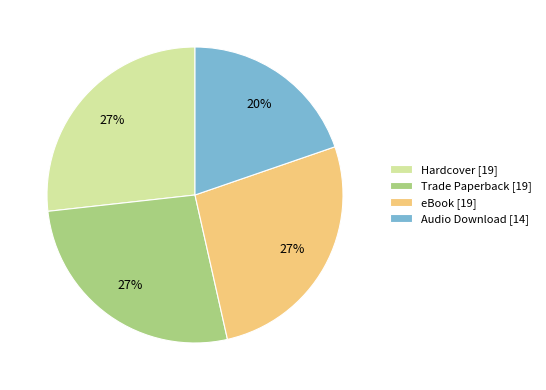

Do Hardcover [19] and Audio Download [14] together represent more than half of the pie?

No